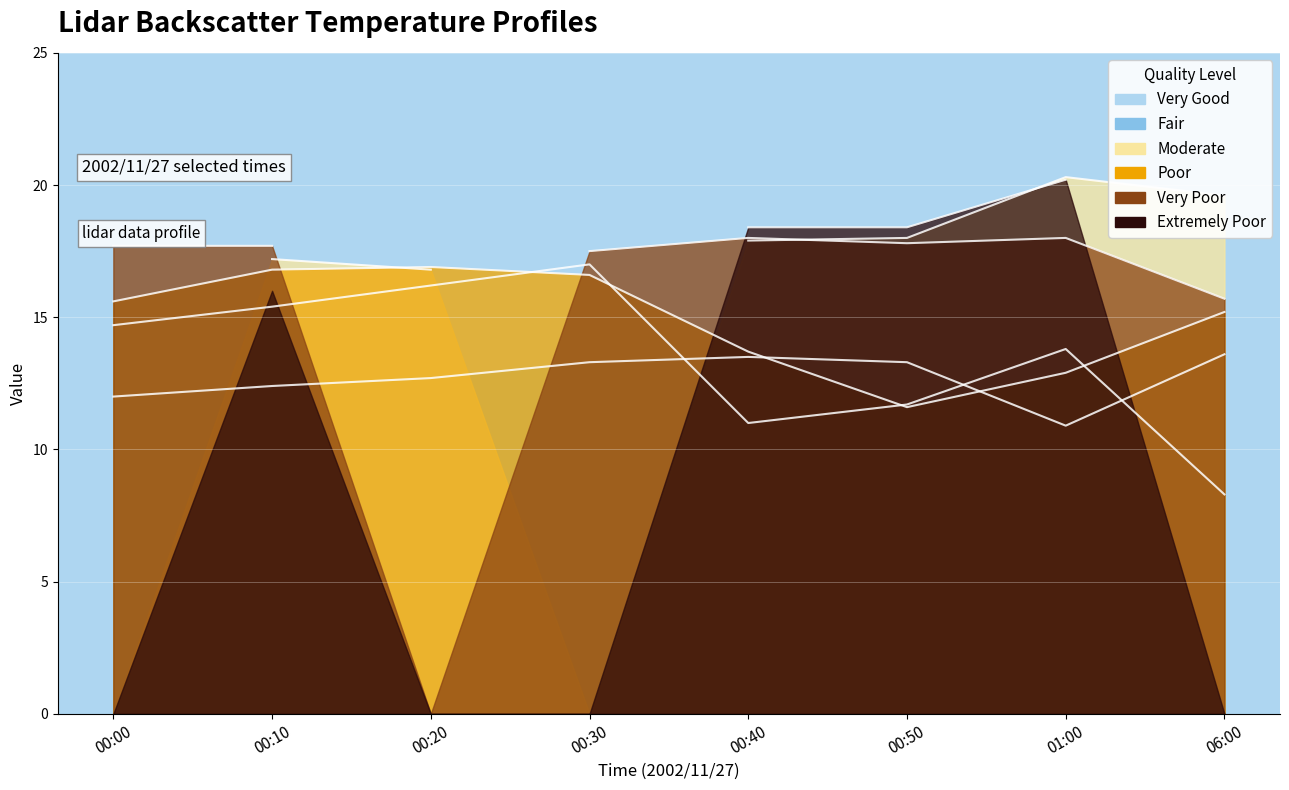

Is it true that 1.410 equals 14.5 at 01:00?

False